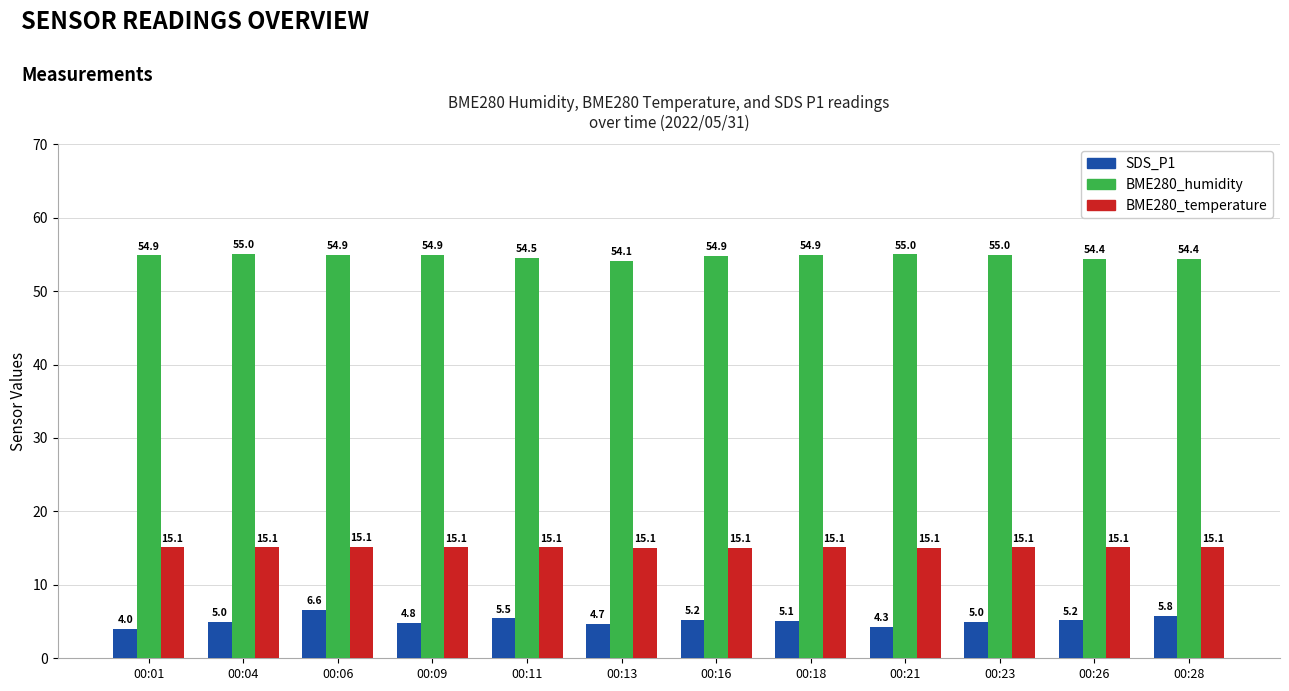

What are all the series names shown in the legend?

SDS_P1, BME280_humidity, BME280_temperature